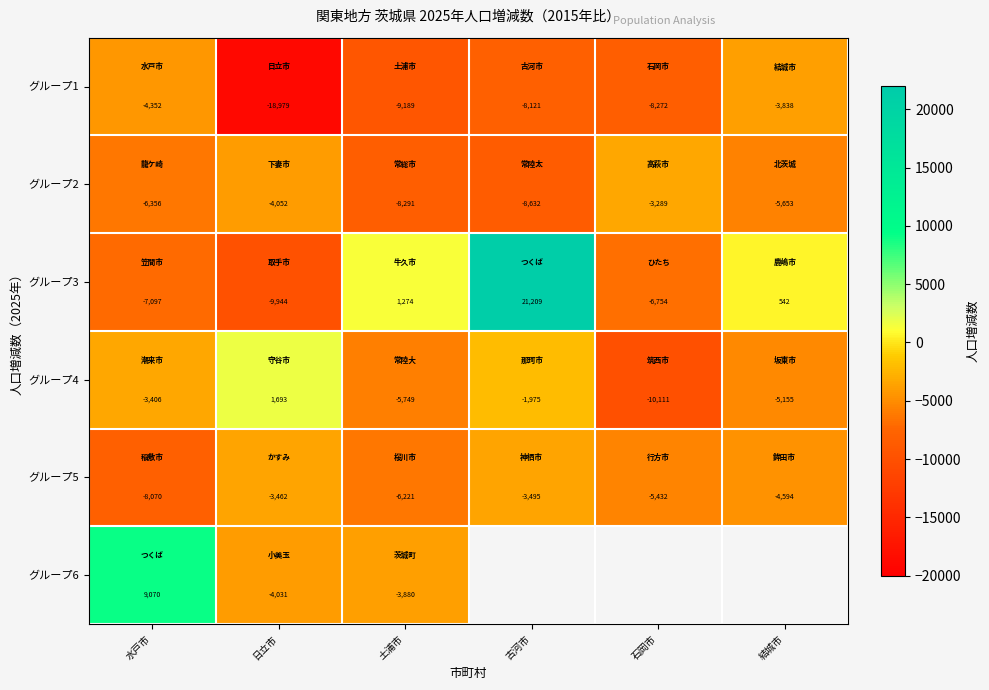

Where does the グループ3 series first go above 542?

土浦市